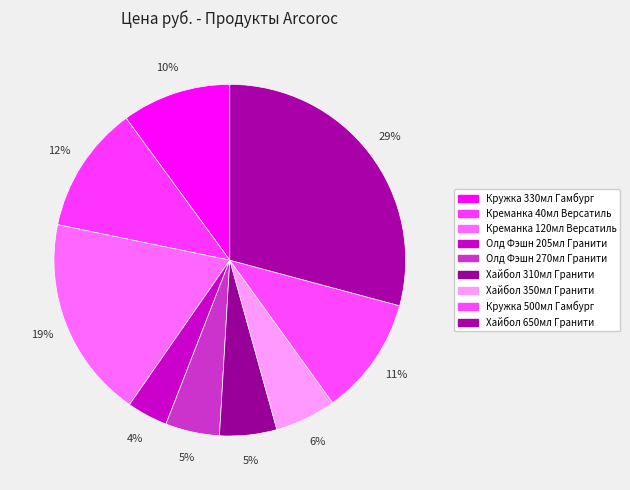

Which category has the biggest portion of the pie?

Хайбол 650мл Гранити